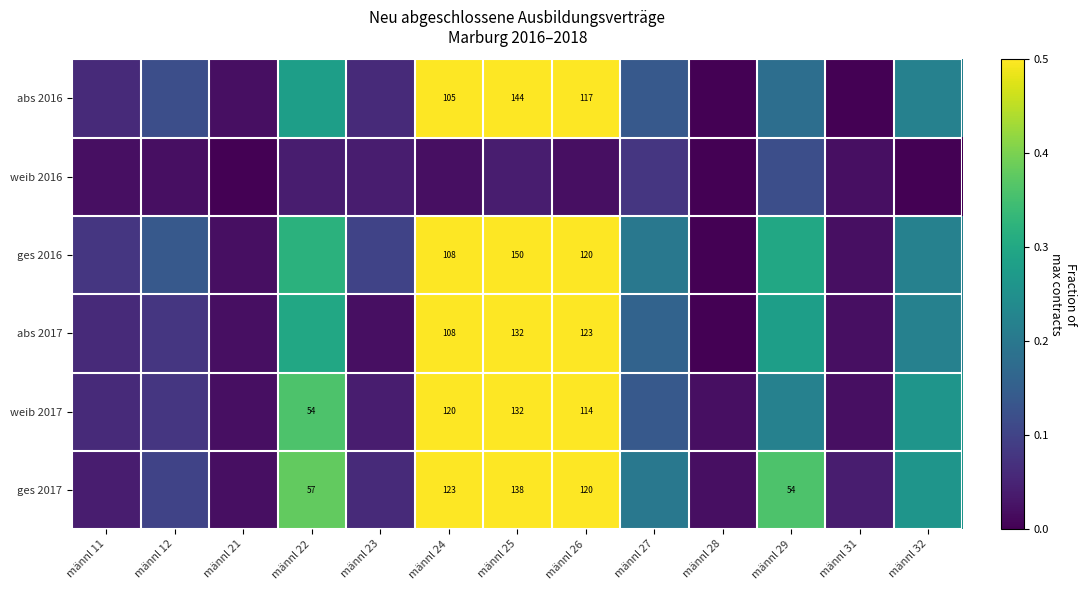

Is the value of ges 2017 at männl 26 greater than the value of ges 2016 at männl 25?

No